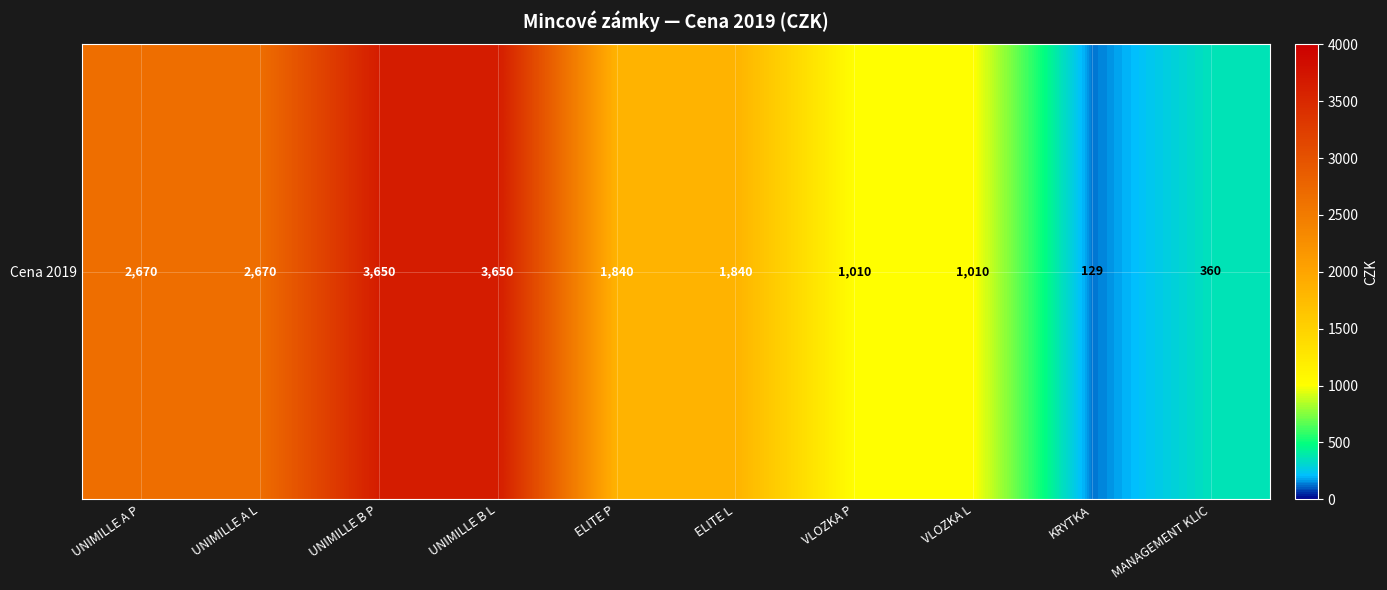

At which category does the chart reach its peak across all series?

UNIMILLE B P